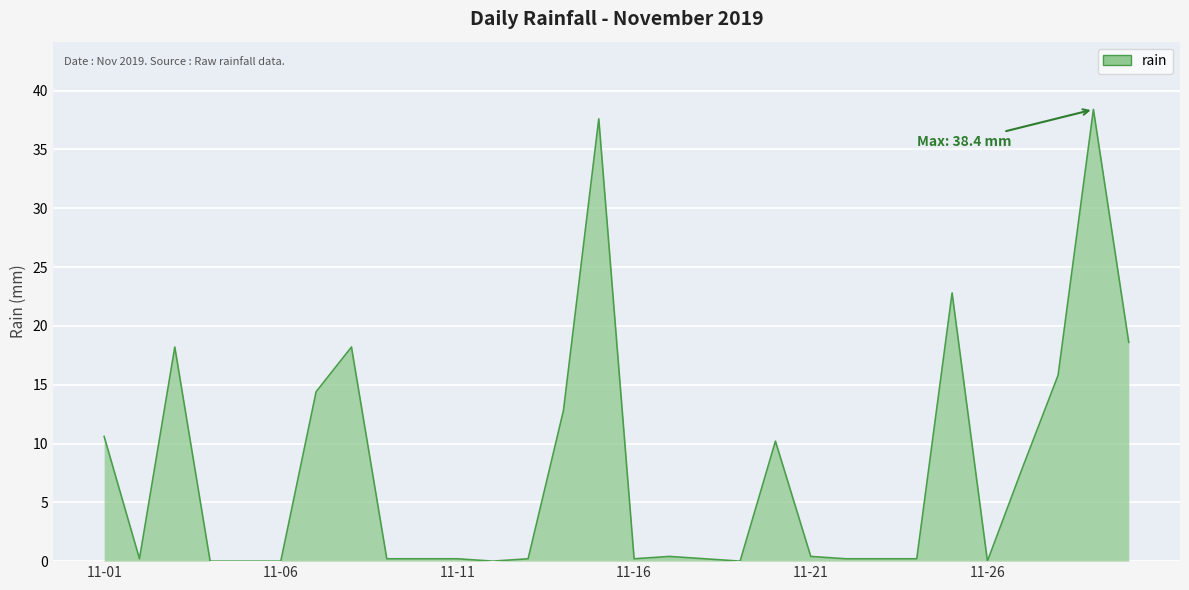

What is the difference between the maximum and minimum values?

38.4